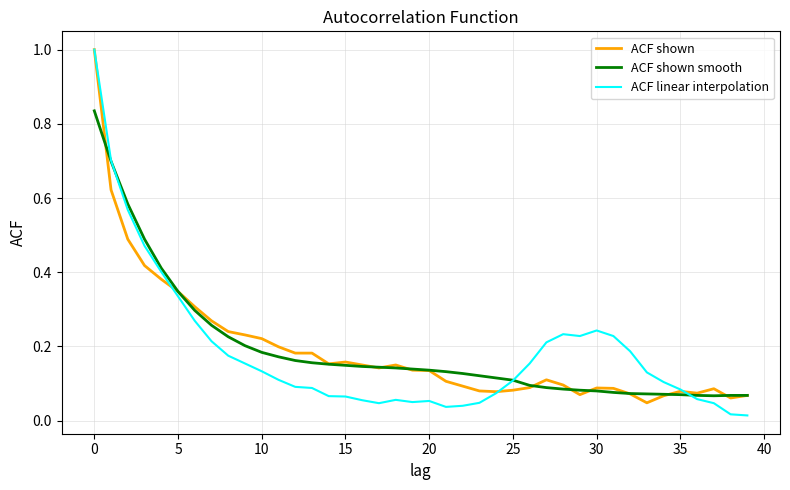

What is the greatest value displayed?

1.0